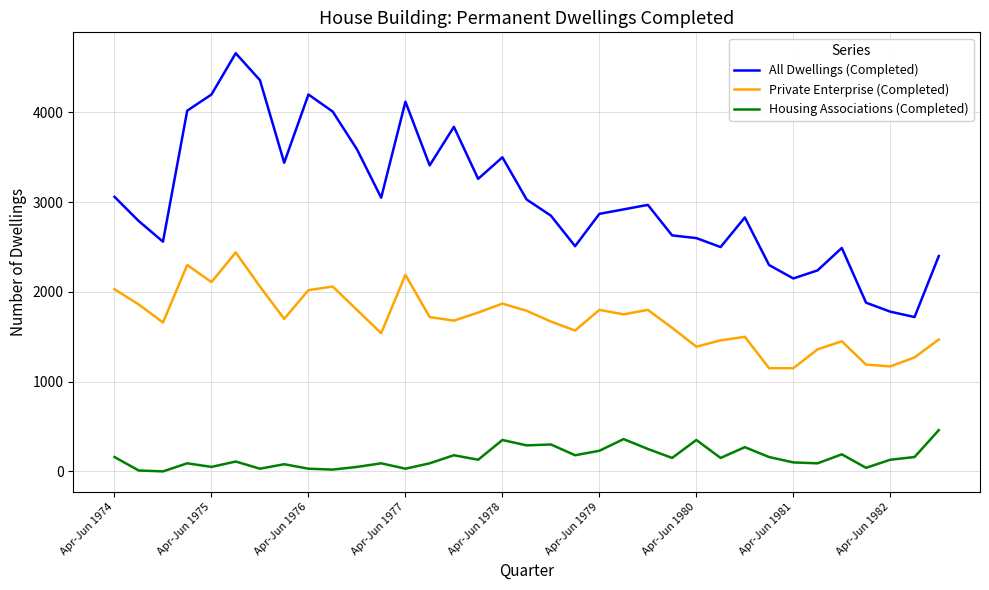

True or false: All Dwellings (Completed) and Housing Associations (Completed) intersect in this chart.

False